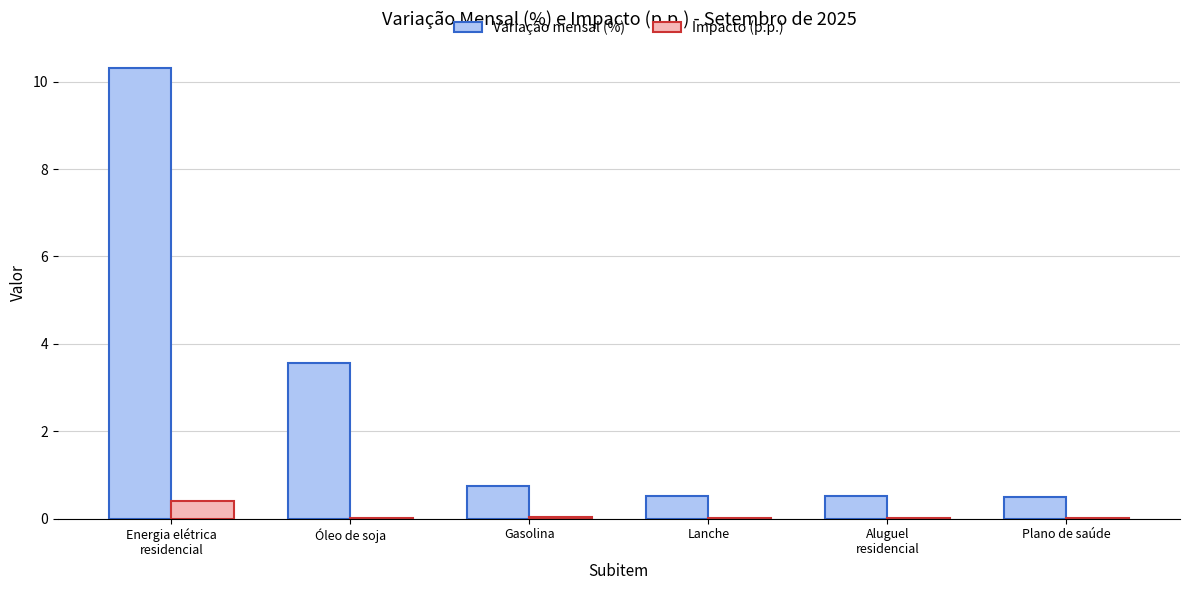

What is the highest value of the Variação mensal (%) series?

10.3